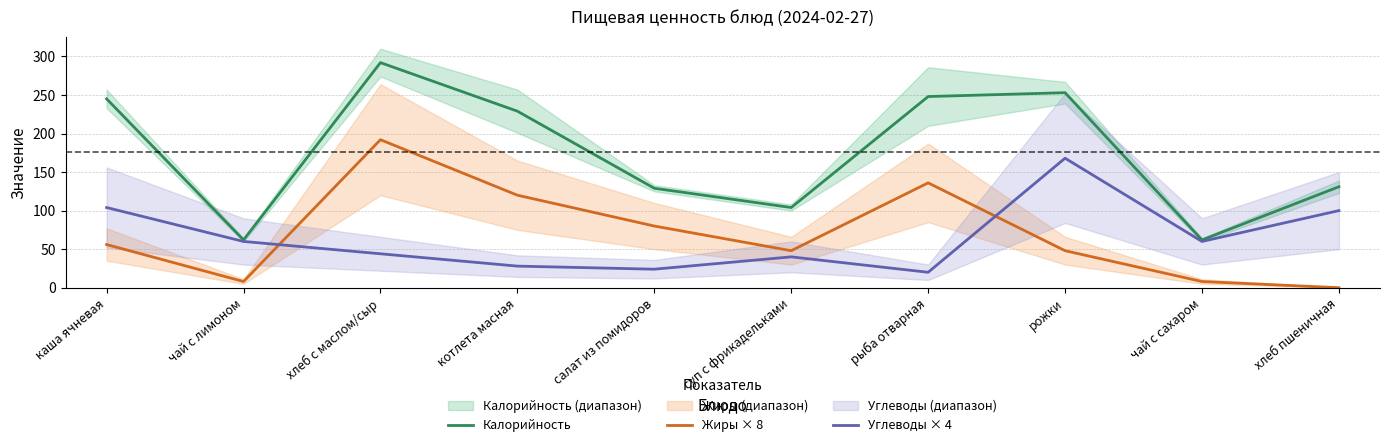

At which category is the sum across all series the highest?

хлеб с маслом/сыр